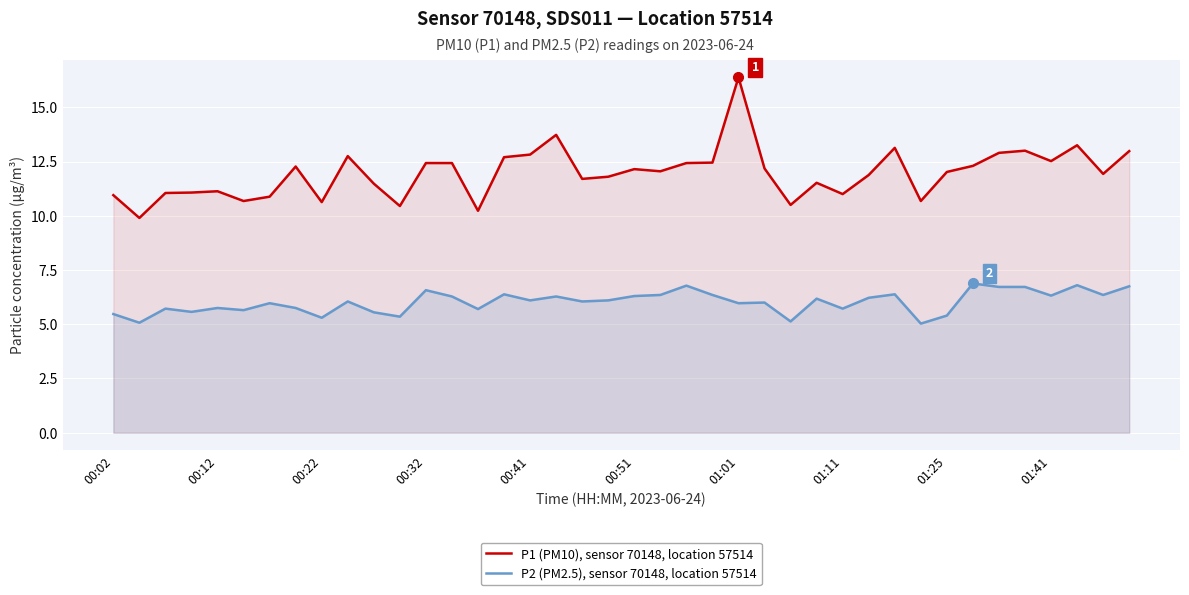

What is the maximum value for P2 (PM2.5), sensor 70148, location 57514?

6.9